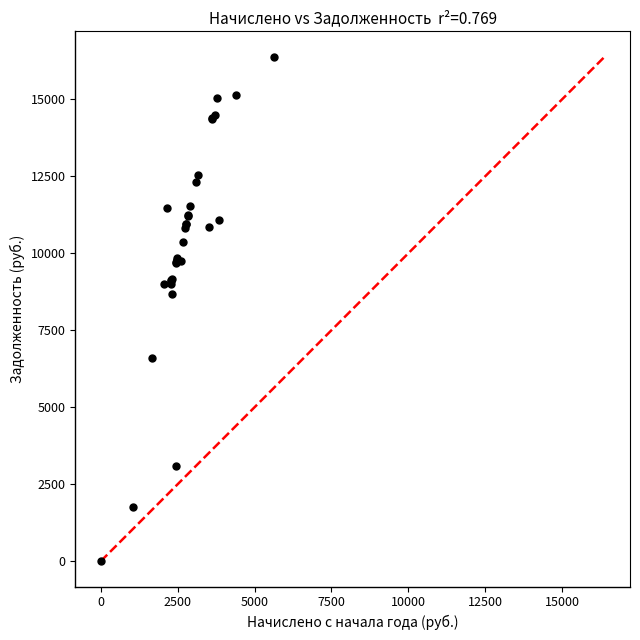

What Y value in the scatter plot is closest to 8191?

8667.8